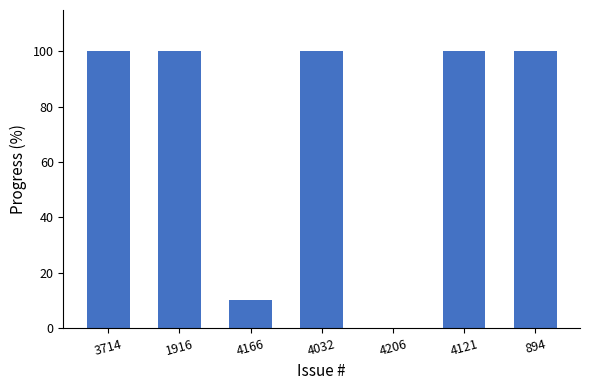

True or false: the data shows 21 at 4032.

False